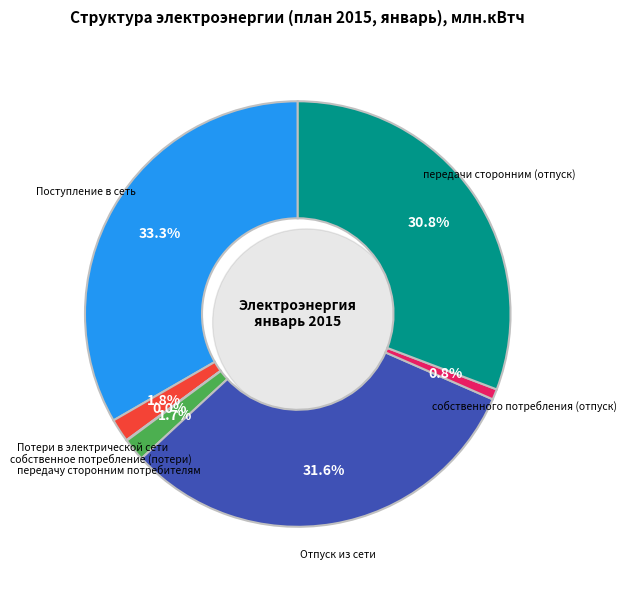

How much of the chart is everything except Поступление в сеть?

66.7%